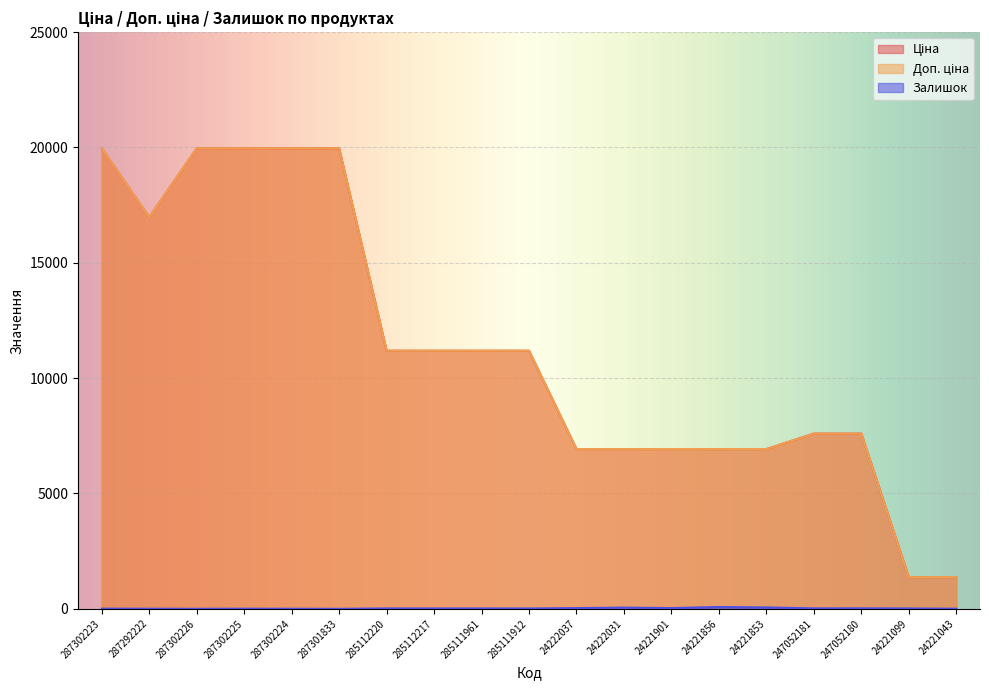

Which has a higher value, 287302223 or 24222031?

287302223